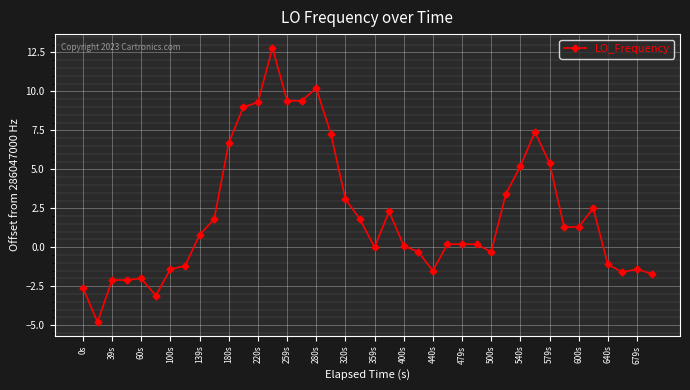

Reading right to left, what are all the values shown in this chart?

-1.7	-1.4	-1.6	-1.1	2.5	1.3	1.3	5.4	7.4	5.2	3.4	-0.3	0.2	0.2	0.2	-1.5	-0.3	0.1	2.3	0.0	1.8	3.1	7.3	10.2	9.4	9.4	12.8	9.3	9.0	6.7	1.8	0.8	-1.2	-1.4	-3.1	-2.0	-2.1	-2.1	-4.8	-2.6